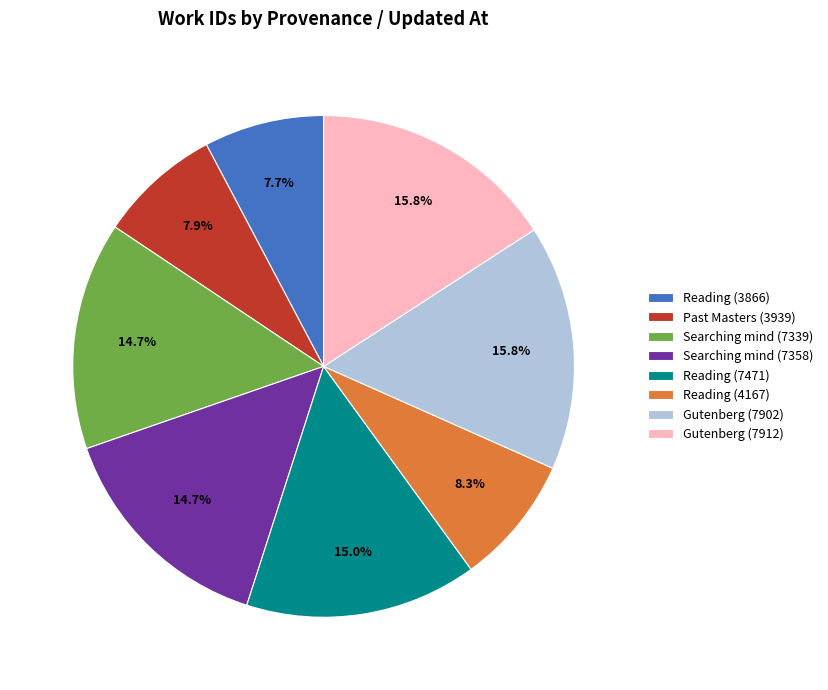

Count the number of slices in the pie.

8